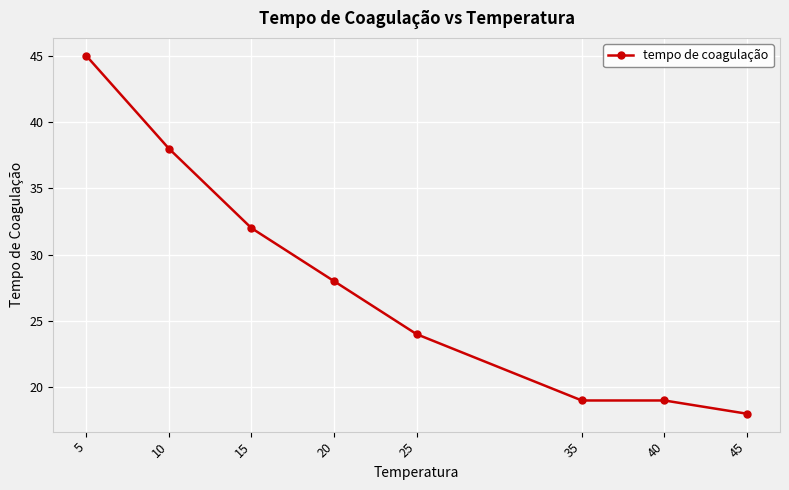

What is the average value?

28